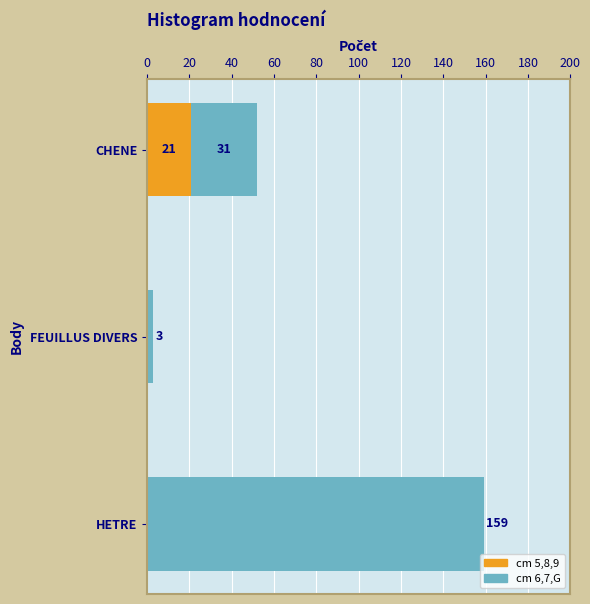

Which has a higher value, 6 or 8?

8